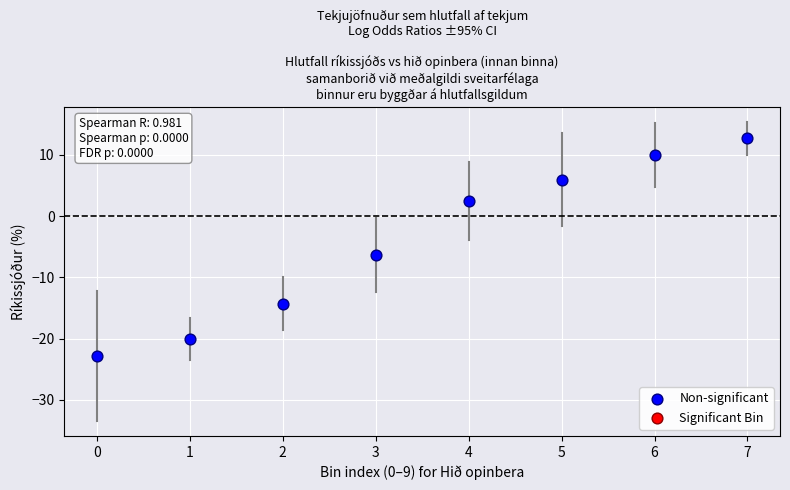

What is the average Y value?

-4.1